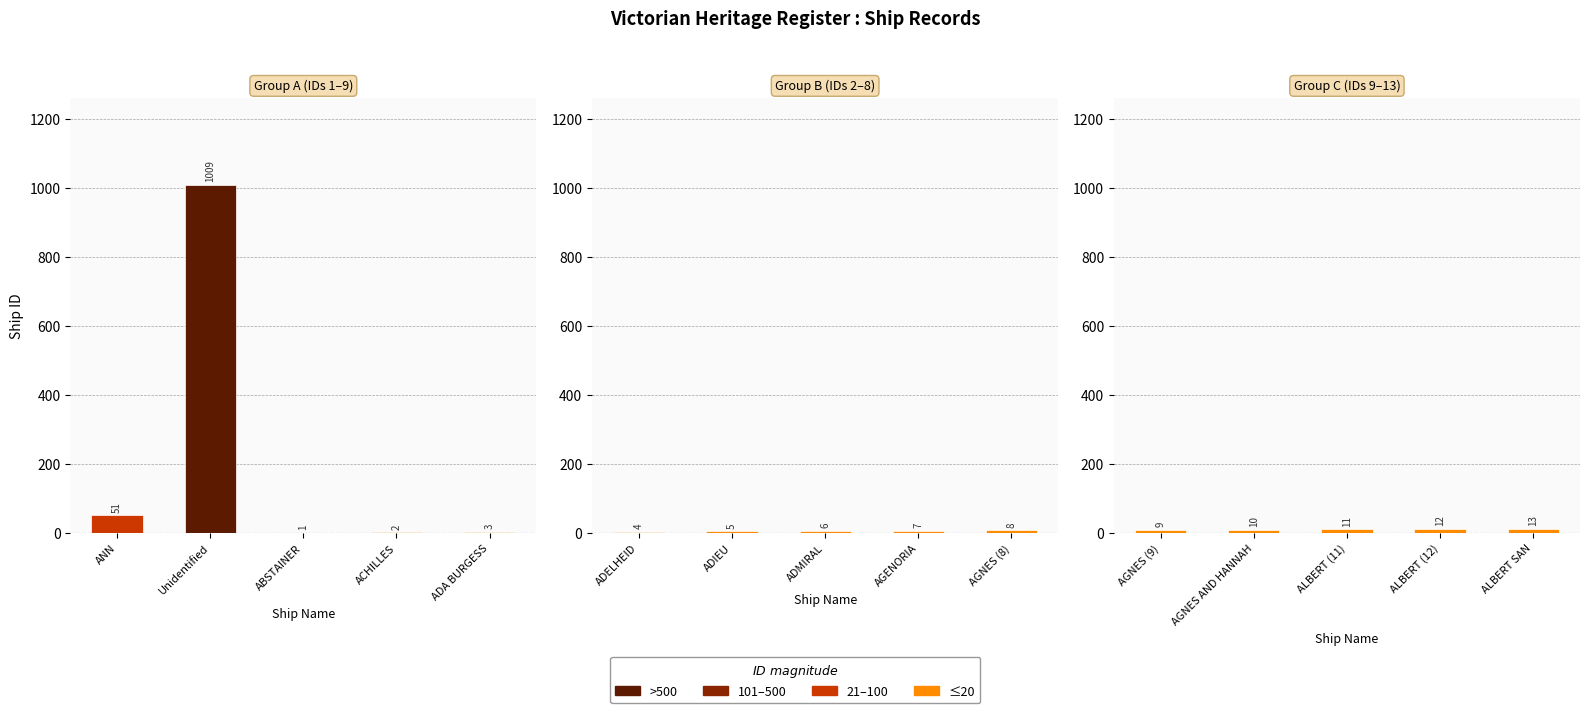

List the labels in order of value, largest first.

Unidentified, ANN, ALBERT SAN, ALBERT (12), ALBERT (11), AGNES AND HANNAH, AGNES (9), AGNES (8), AGENORIA, ADMIRAL, ADIEU, ADELHEID, ADA BURGESS, ACHILLES, ABSTAINER